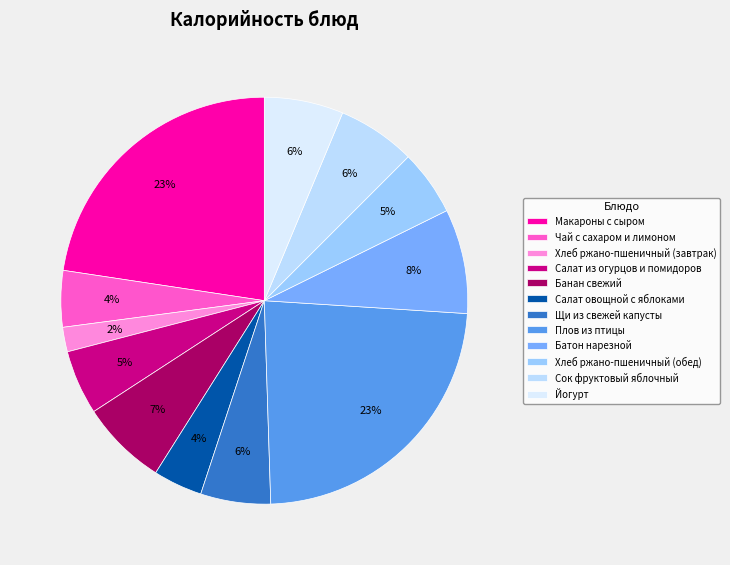

To the nearest percent, what is the average slice percentage?

8%